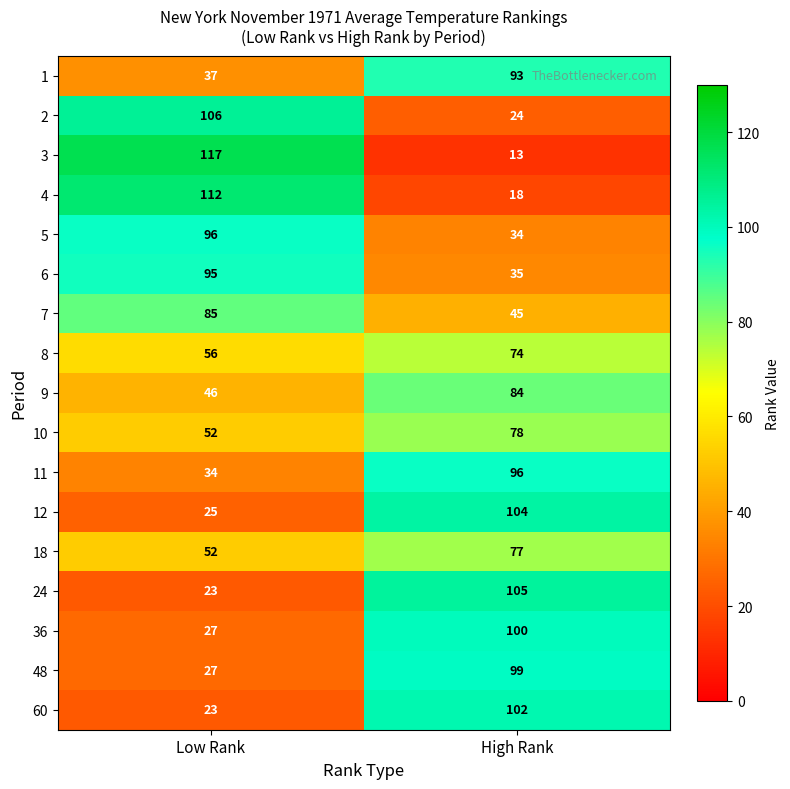

Which series changed the most between Low Rank and High Rank?

3